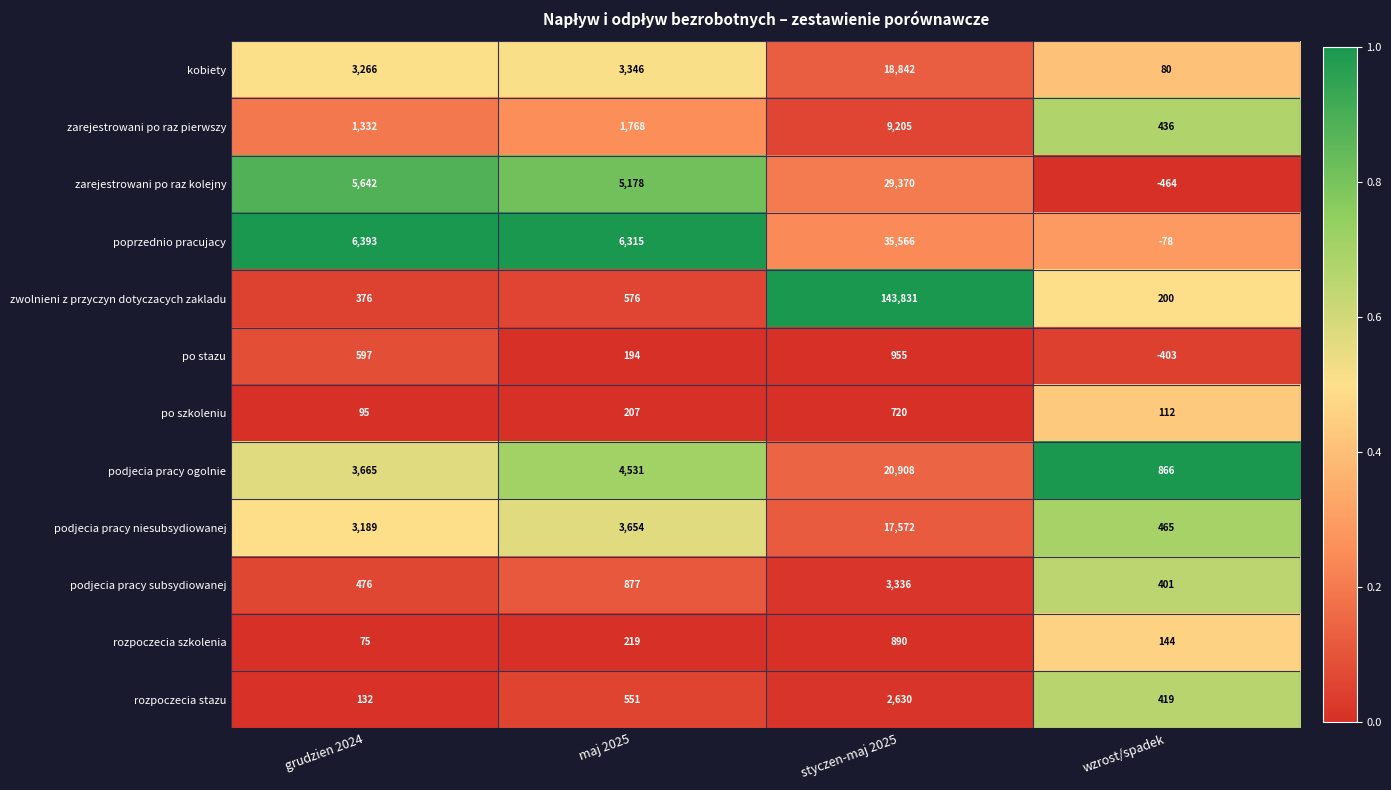

What is the maximum value for podjecia pracy ogolnie?

20908